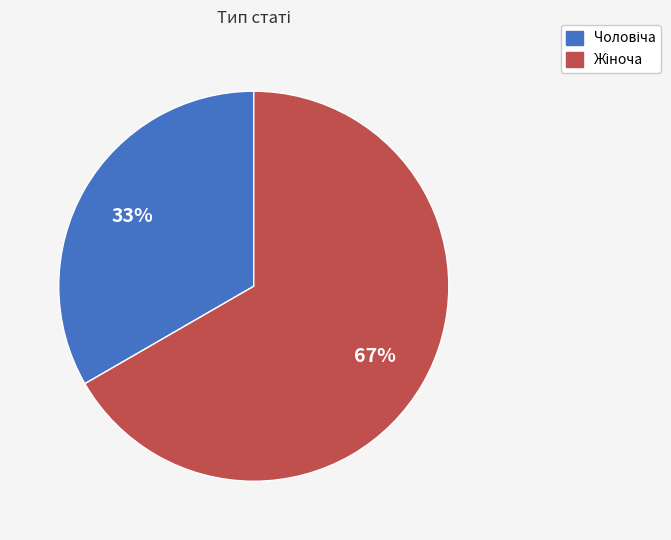

Is there a majority slice in this chart?

Yes